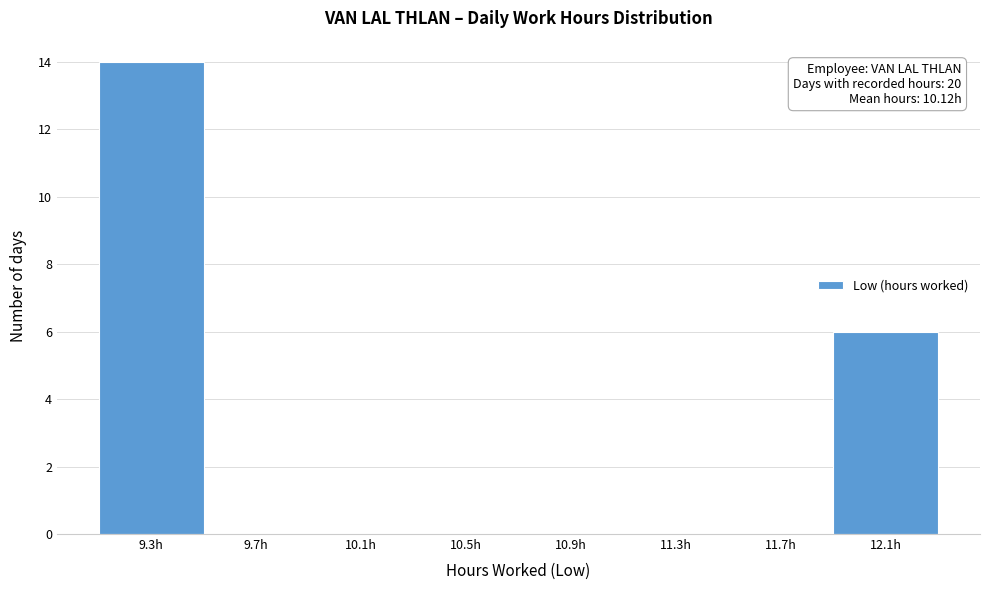

Over which range of the x-axis is the bar tallest?

9.15 to 9.50